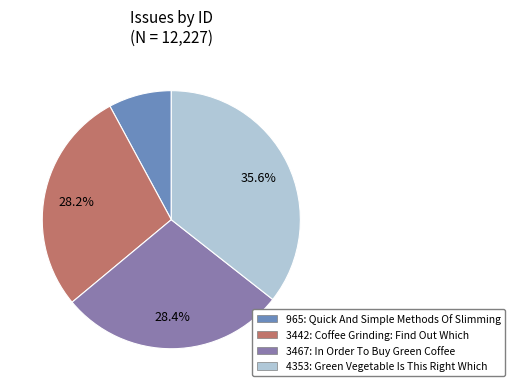

Which slice is the smallest?

965: Quick And Simple Methods Of Slimming